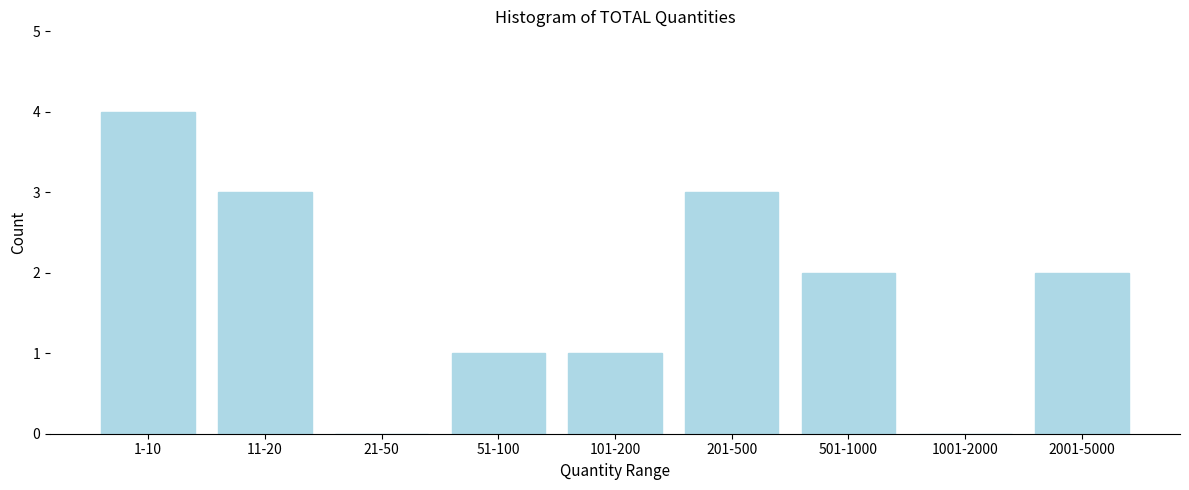

Reading left to right, transcribe all the data shown in this chart.

1-10=4	11-20=3	21-50=0	51-100=1	101-200=1	201-500=3	501-1000=2	1001-2000=0	2001-5000=2